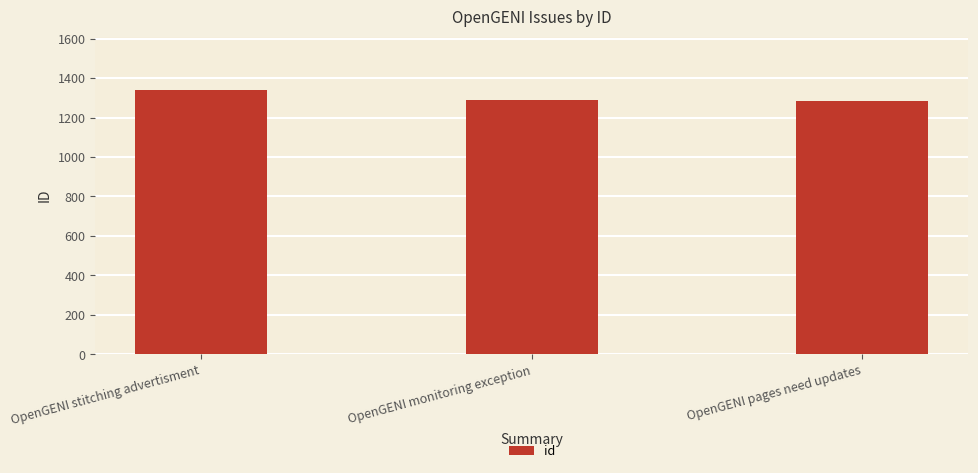

At which label is the value closest to 1313?

OpenGENI monitoring exception